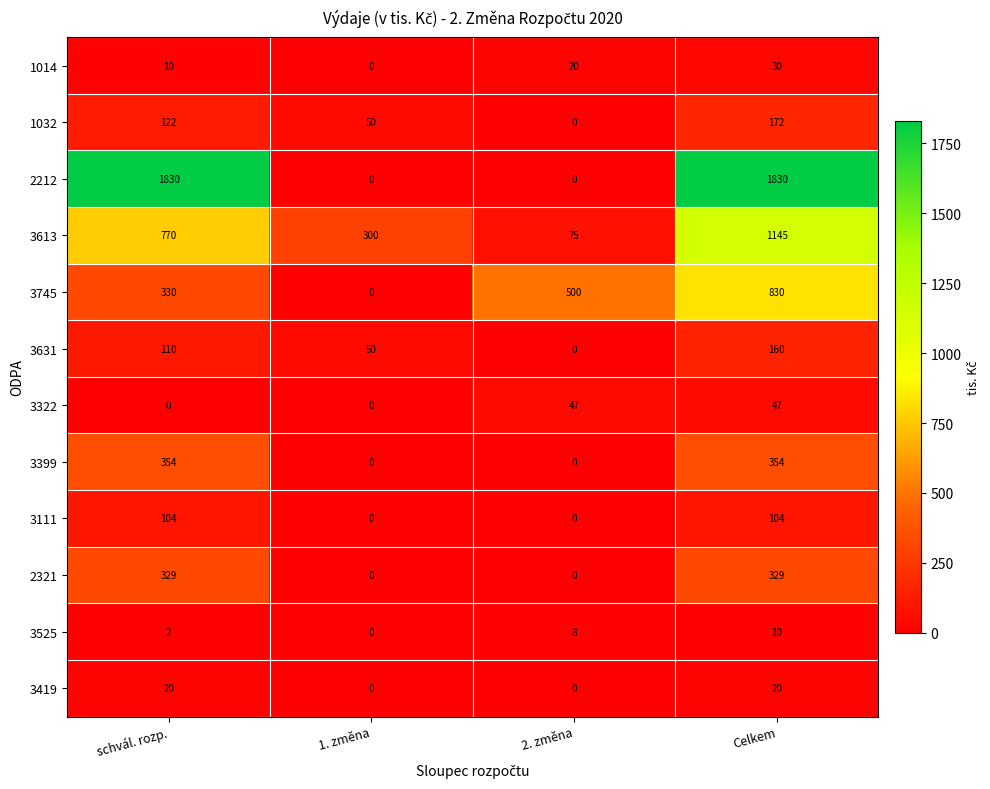

Which series has the widest spread of values?

2212